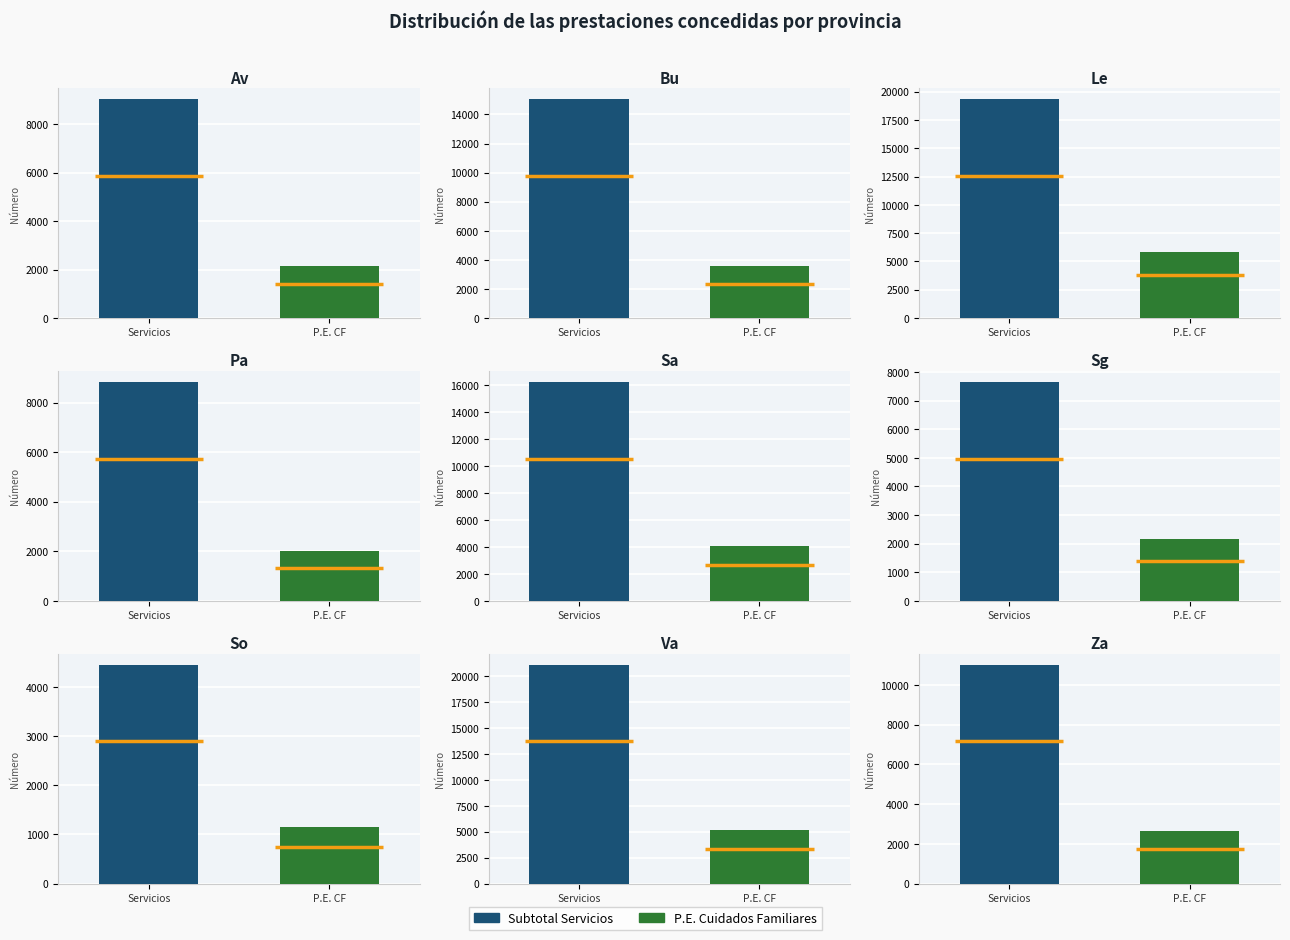

What is the average value of the P.E. Cuidados Familiares series?

3193